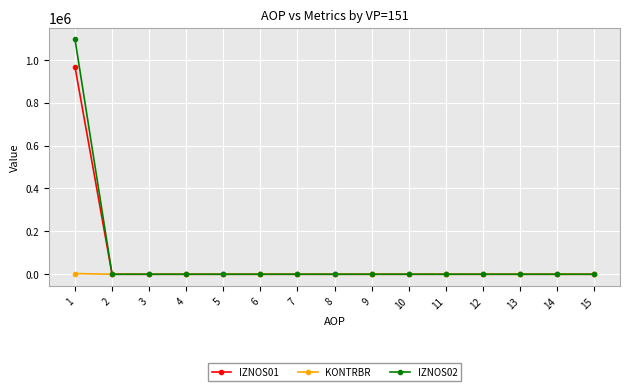

Which series has the widest spread of values?

IZNOS02